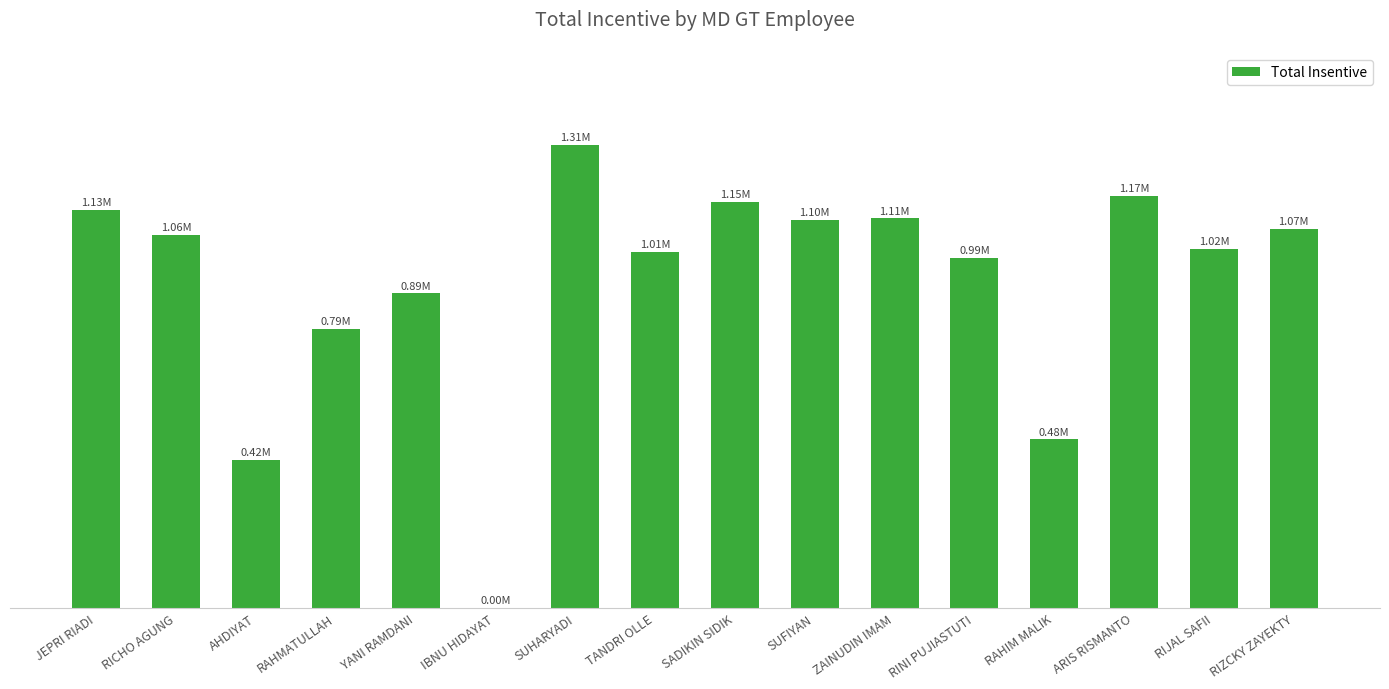

Does the chart contain any negative values?

No